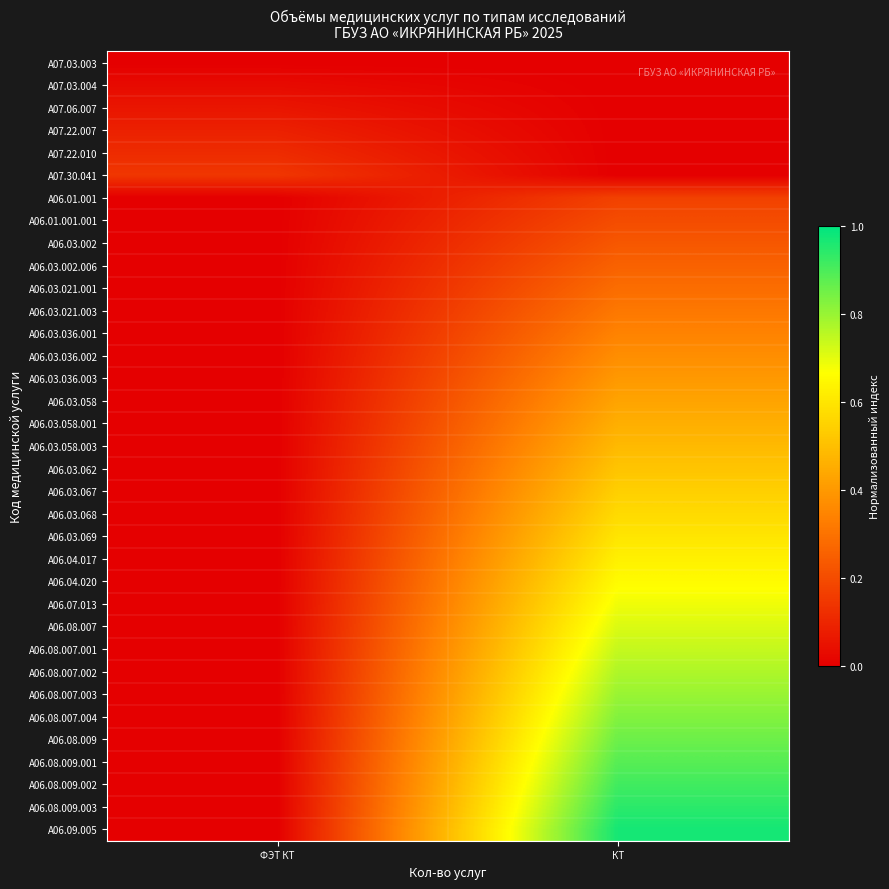

At how many categories does at least one series exceed 0?

2